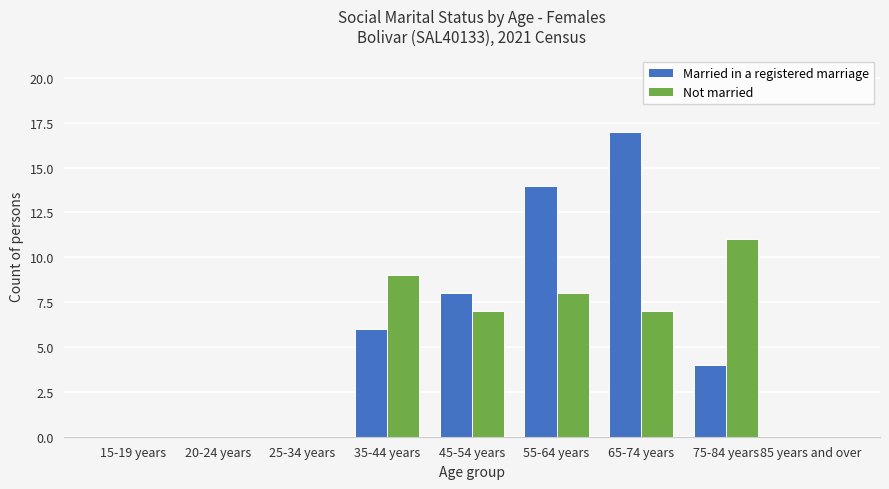

How many groups of bars are there?

9